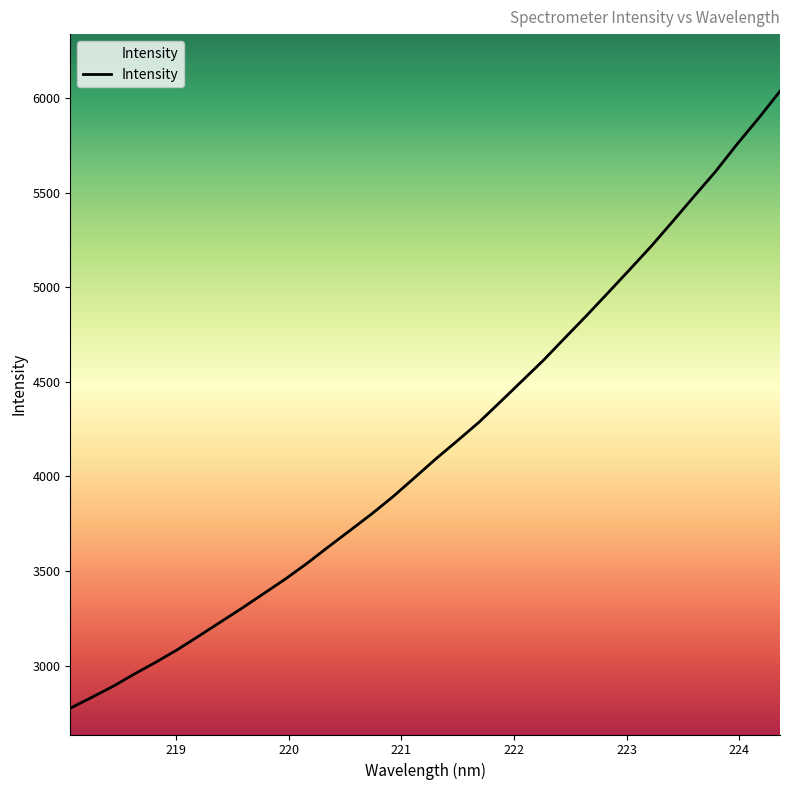

What is the difference between the maximum and minimum values?

3262.4